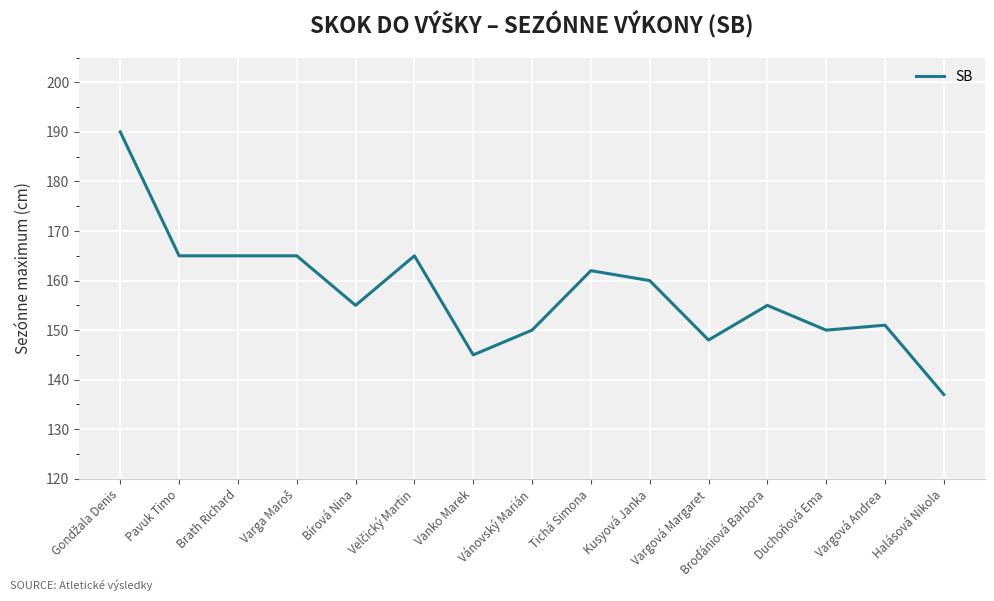

What is the difference between the maximum and minimum values?

53